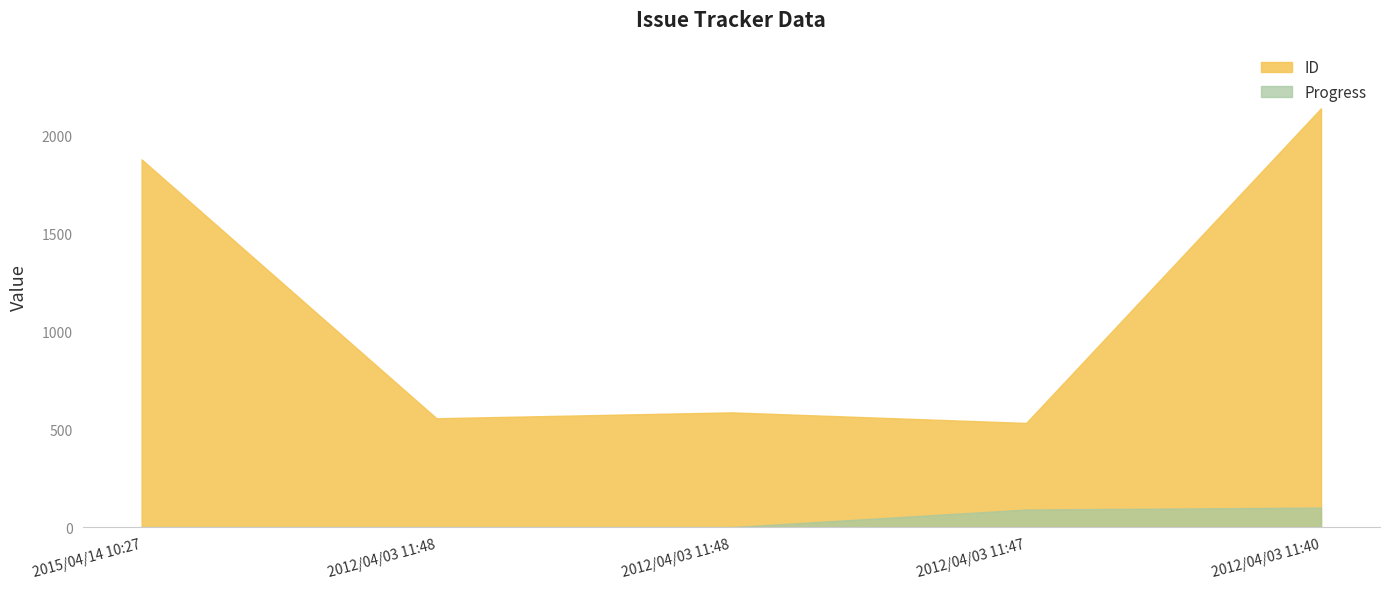

At how many categories does at least one series exceed 389?

5